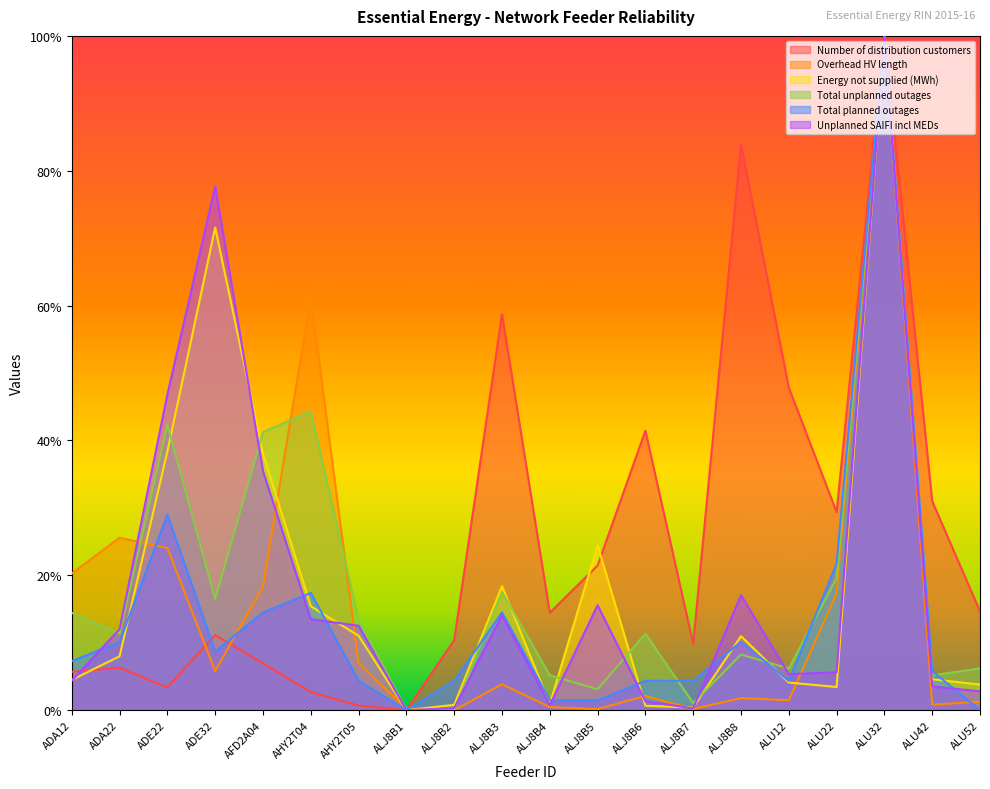

Reading right to left, what are all the values shown in this chart?

Number of distribution customers: 0.1	0.3	1.0	0.3	0.5	0.8	0.1	0.4	0.2	0.1	0.6	0.1	0.0	0.0	0.0	0.1	0.1	0.0	0.1	0.1
Overhead HV length: 0.0	0.0	1.0	0.2	0.0	0.0	0.0	0.0	0.0	0.0	0.0	0.0	0.0	0.1	0.6	0.2	0.1	0.2	0.3	0.2
Energy not supplied (MWh): 0.0	0.0	1.0	0.0	0.0	0.1	0.0	0.0	0.2	0.0	0.2	0.0	0.0	0.1	0.2	0.4	0.7	0.4	0.1	0.0
Total unplanned outages: 0.1	0.1	1.0	0.2	0.1	0.1	0.0	0.1	0.0	0.1	0.2	0.0	0.0	0.1	0.4	0.4	0.2	0.4	0.1	0.1
Total planned outages: 0.0	0.1	1.0	0.2	0.0	0.1	0.0	0.0	0.0	0.0	0.1	0.0	0.0	0.0	0.2	0.1	0.1	0.3	0.1	0.1
Unplanned SAIFI incl MEDs: 0.0	0.0	1.0	0.1	0.1	0.2	0.0	0.0	0.2	0.0	0.1	0.0	0.0	0.1	0.1	0.4	0.8	0.5	0.1	0.0